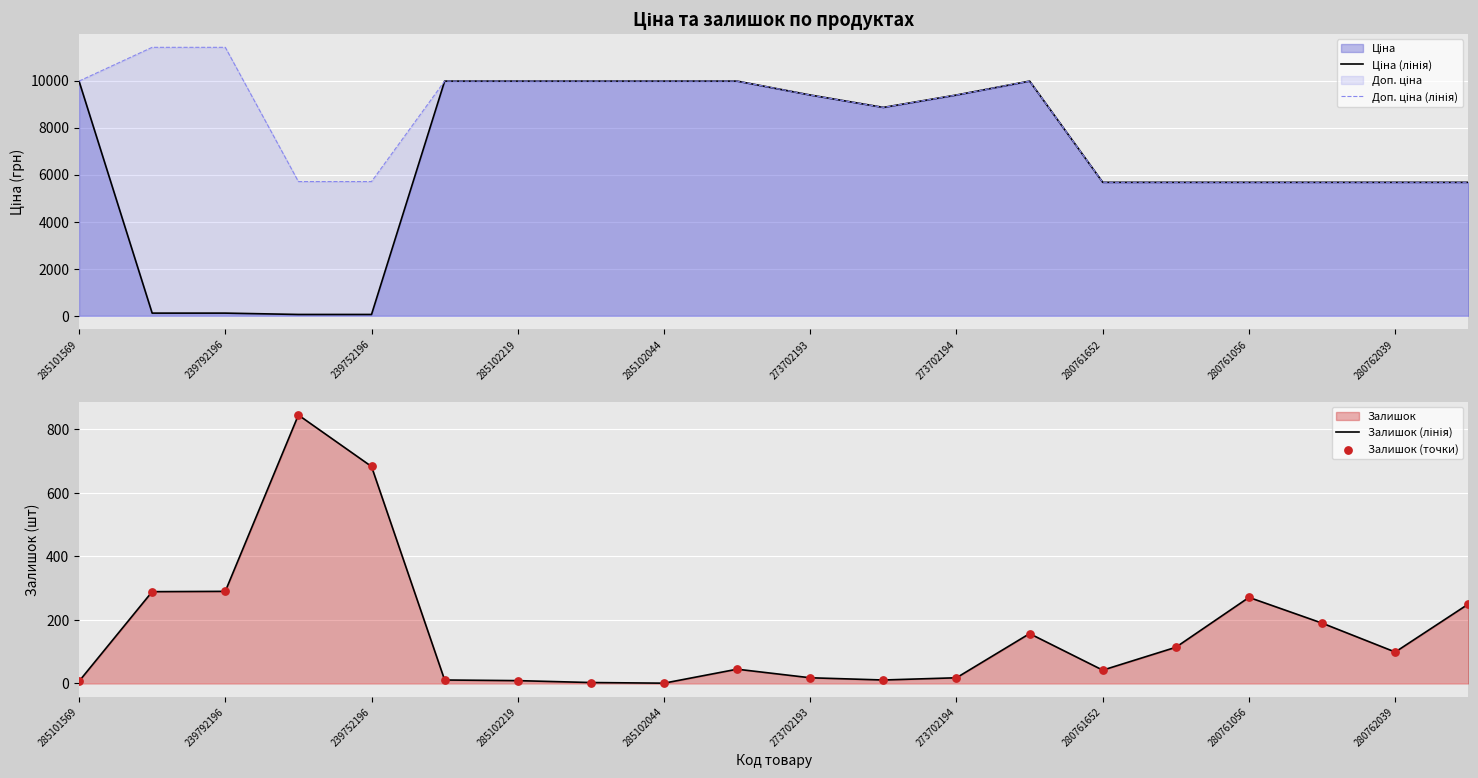

Which series has the widest spread of Y values?

Ціна (лінія)